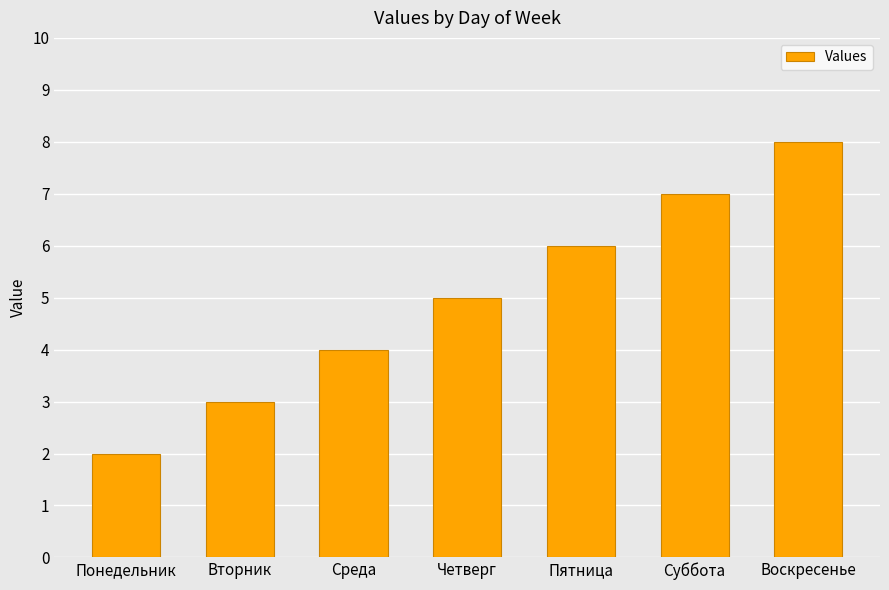

Reading right to left, list all the values displayed in this chart.

8	7	6	5	4	3	2